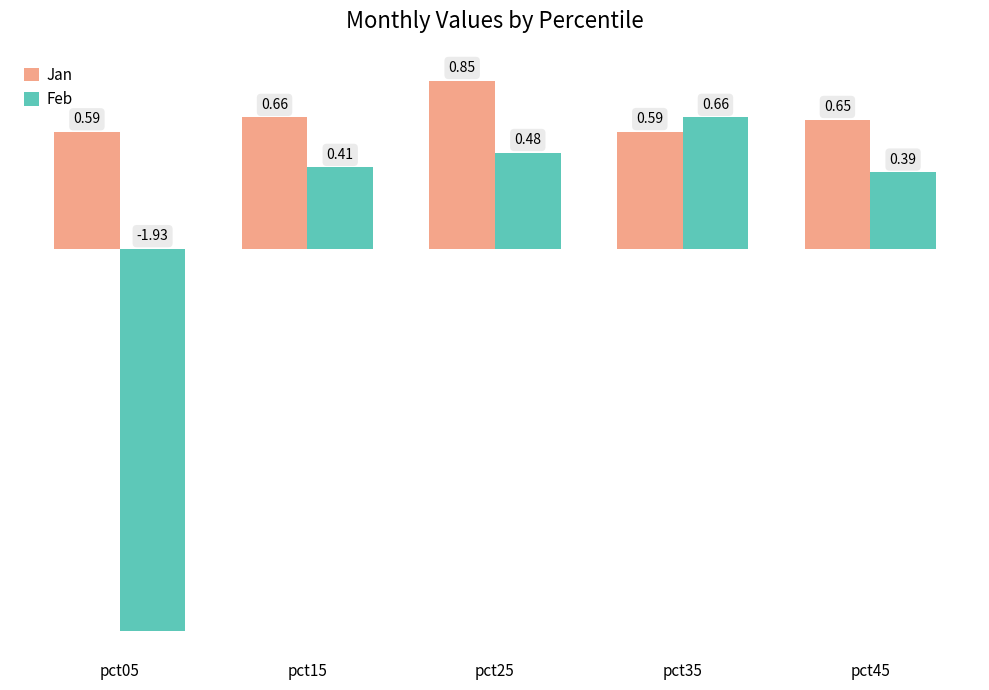

Between pct05 and pct35, which series saw the biggest shift?

Feb